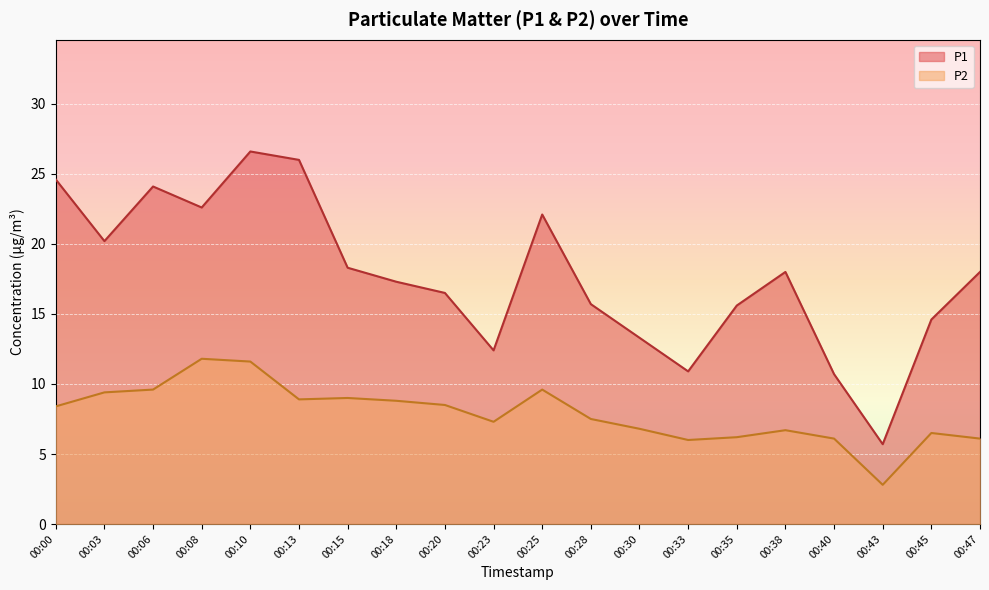

Which series has the widest spread of values?

P1